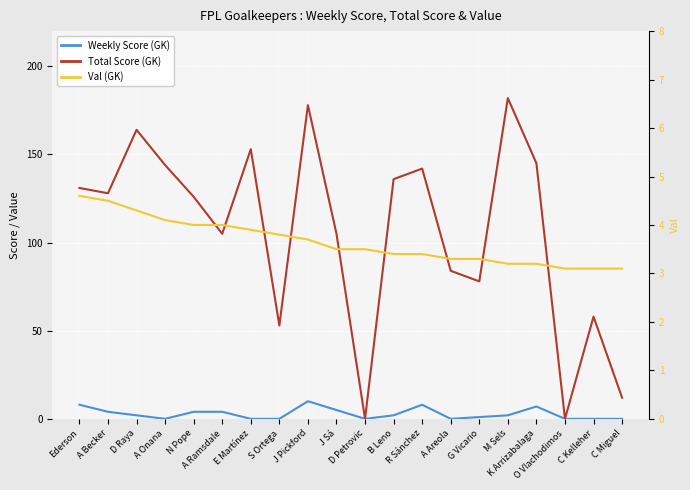

What position from the left is M Sels?

16